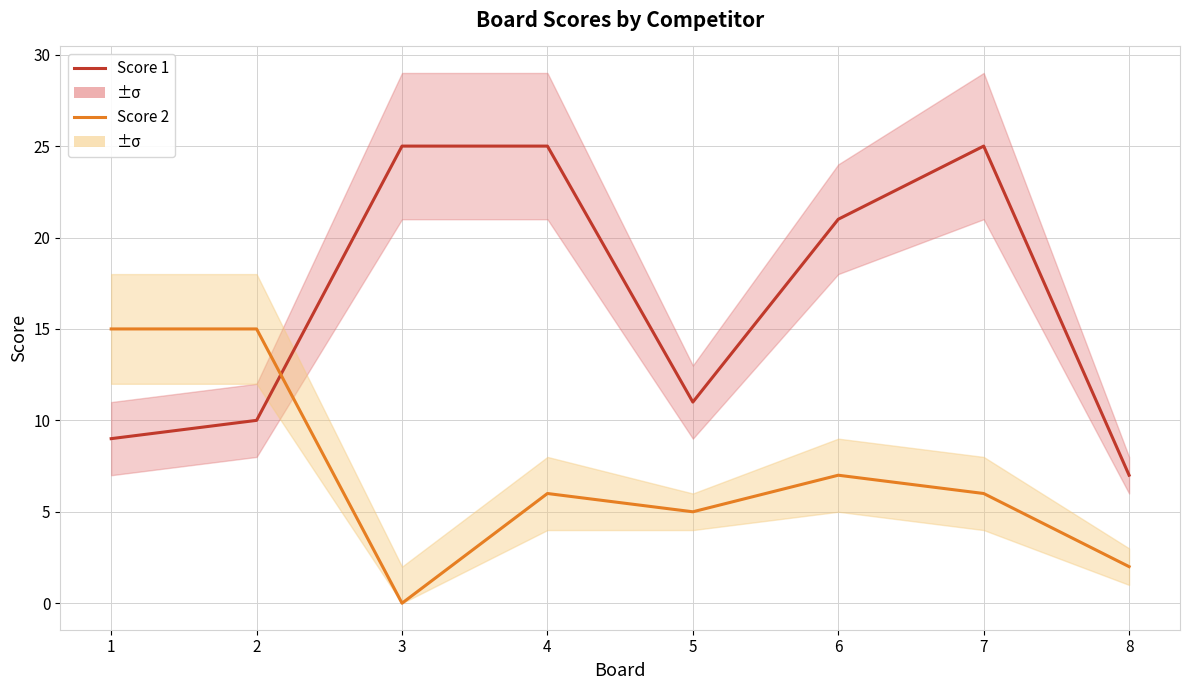

Which series has the largest total across all categories?

Score 1